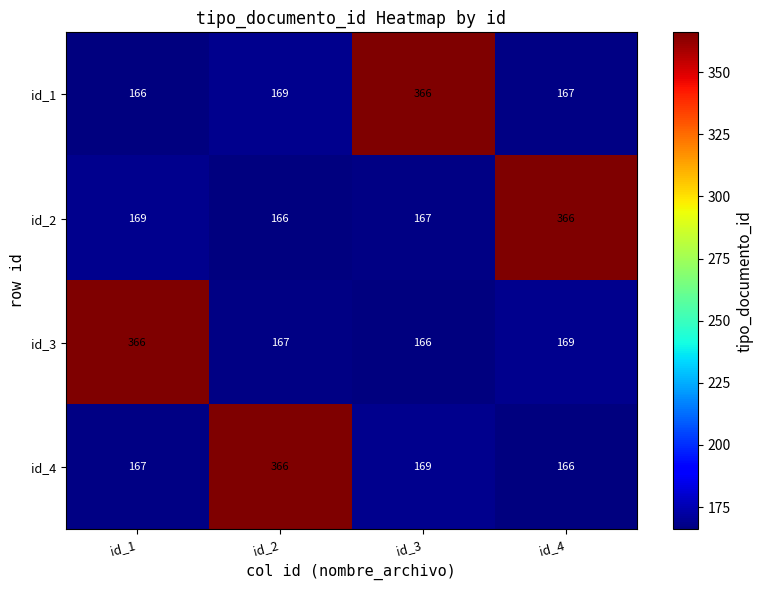

Reading left to right, transcribe all the data shown in this chart.

id_1: 166	169	366	167
id_2: 169	166	167	366
id_3: 366	167	166	169
id_4: 167	366	169	166